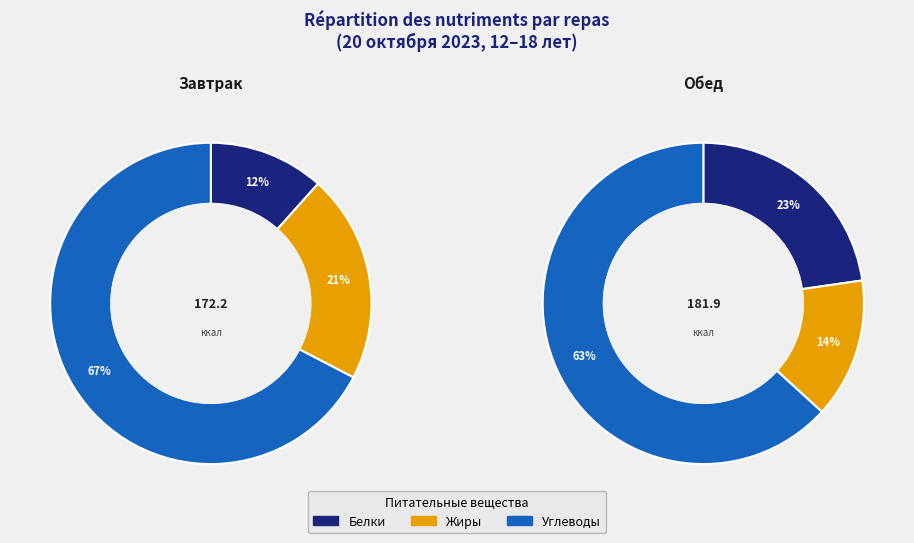

Rank the series by their maximum value, from highest to lowest.

Углеводы, Белки, Жиры